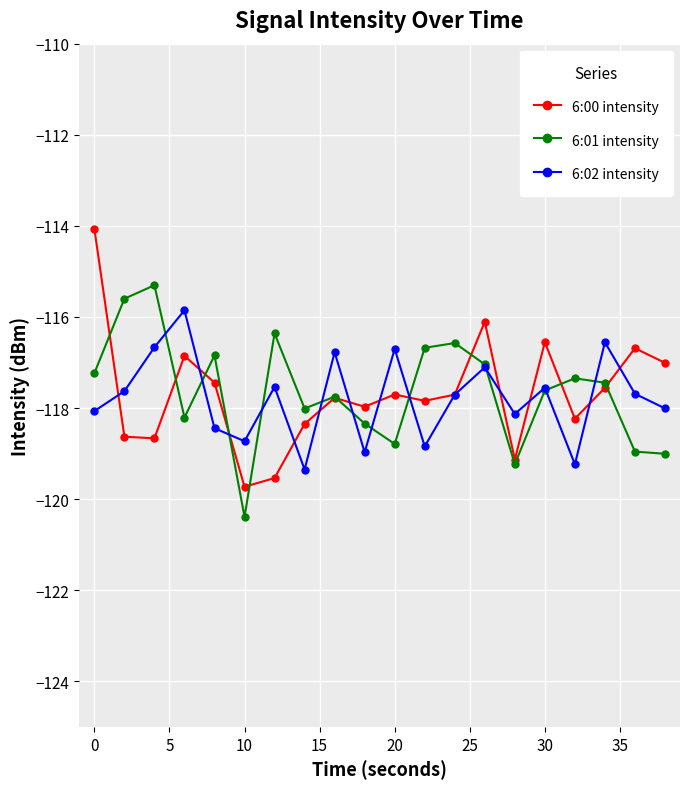

What is the minimum value shown in the chart?

-120.4